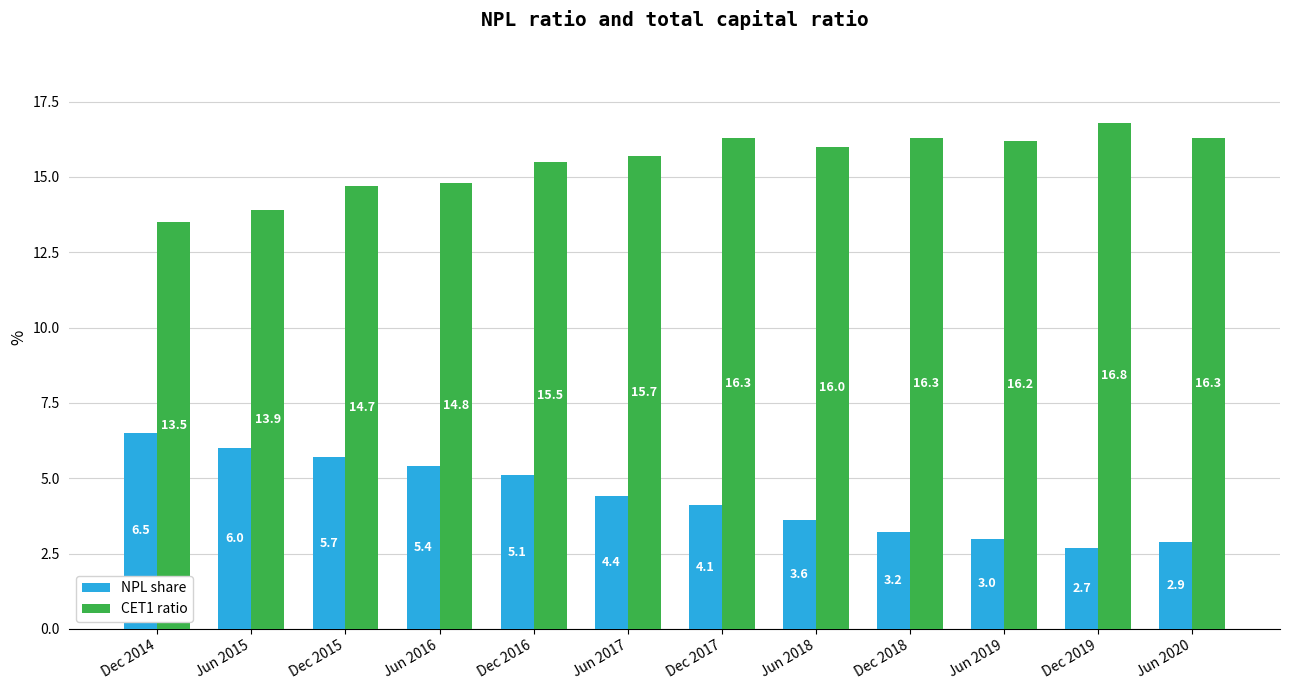

Count the number of categories in the chart.

12